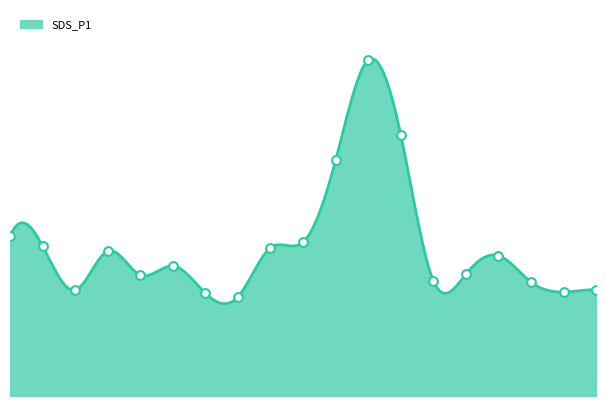

Which has a higher value, 04:00 or 00:30?

00:30